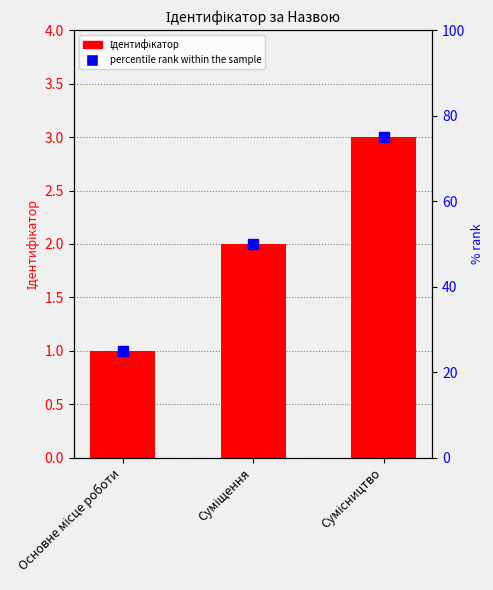

What is the smallest value displayed?

1